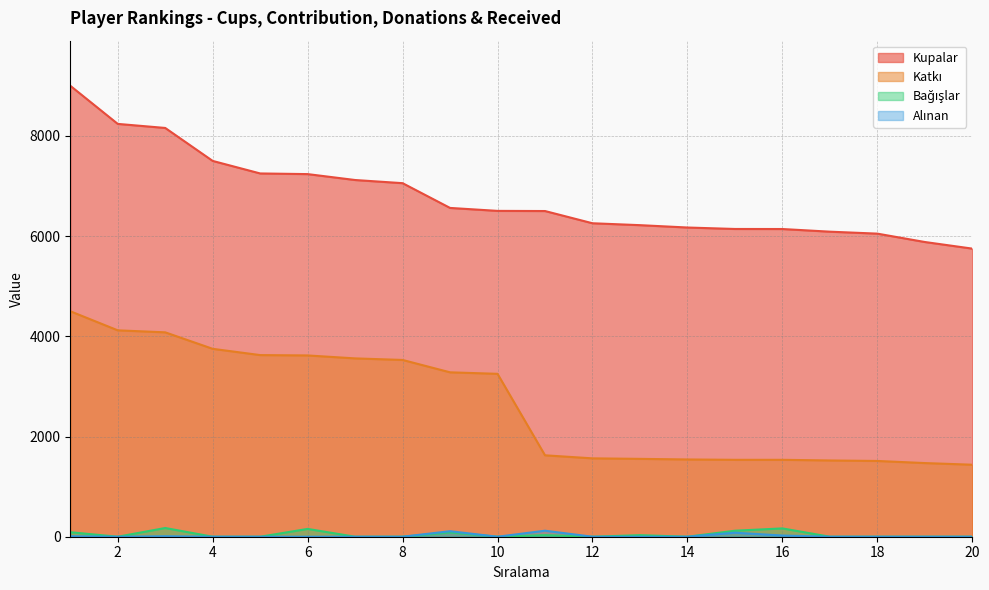

What is the average value of the Katkı series?

2630